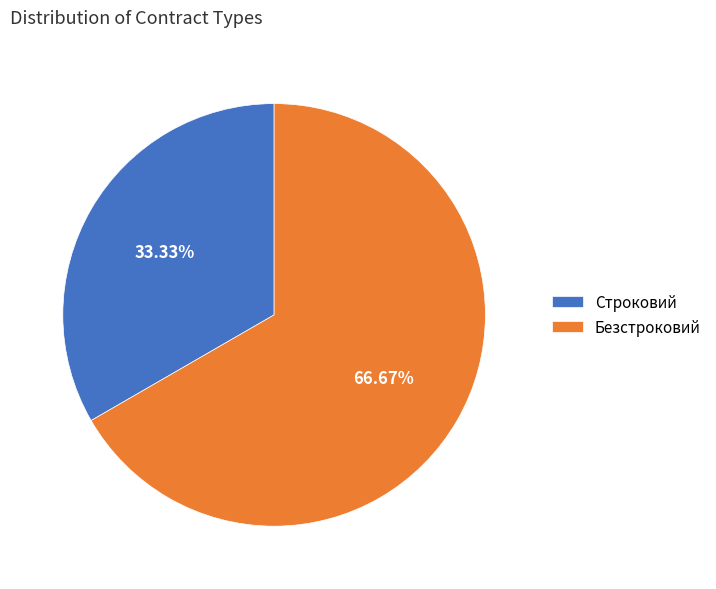

Combined, do Строковий and Безстроковий account for over 50%?

Yes